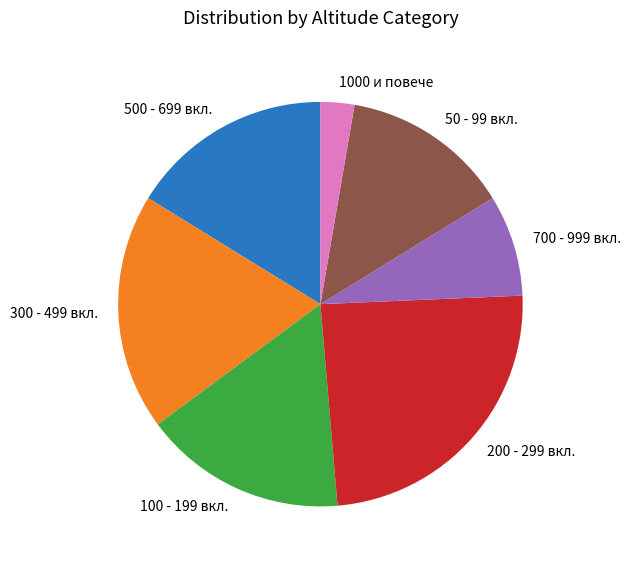

Which slice is the largest?

200 - 299 вкл.